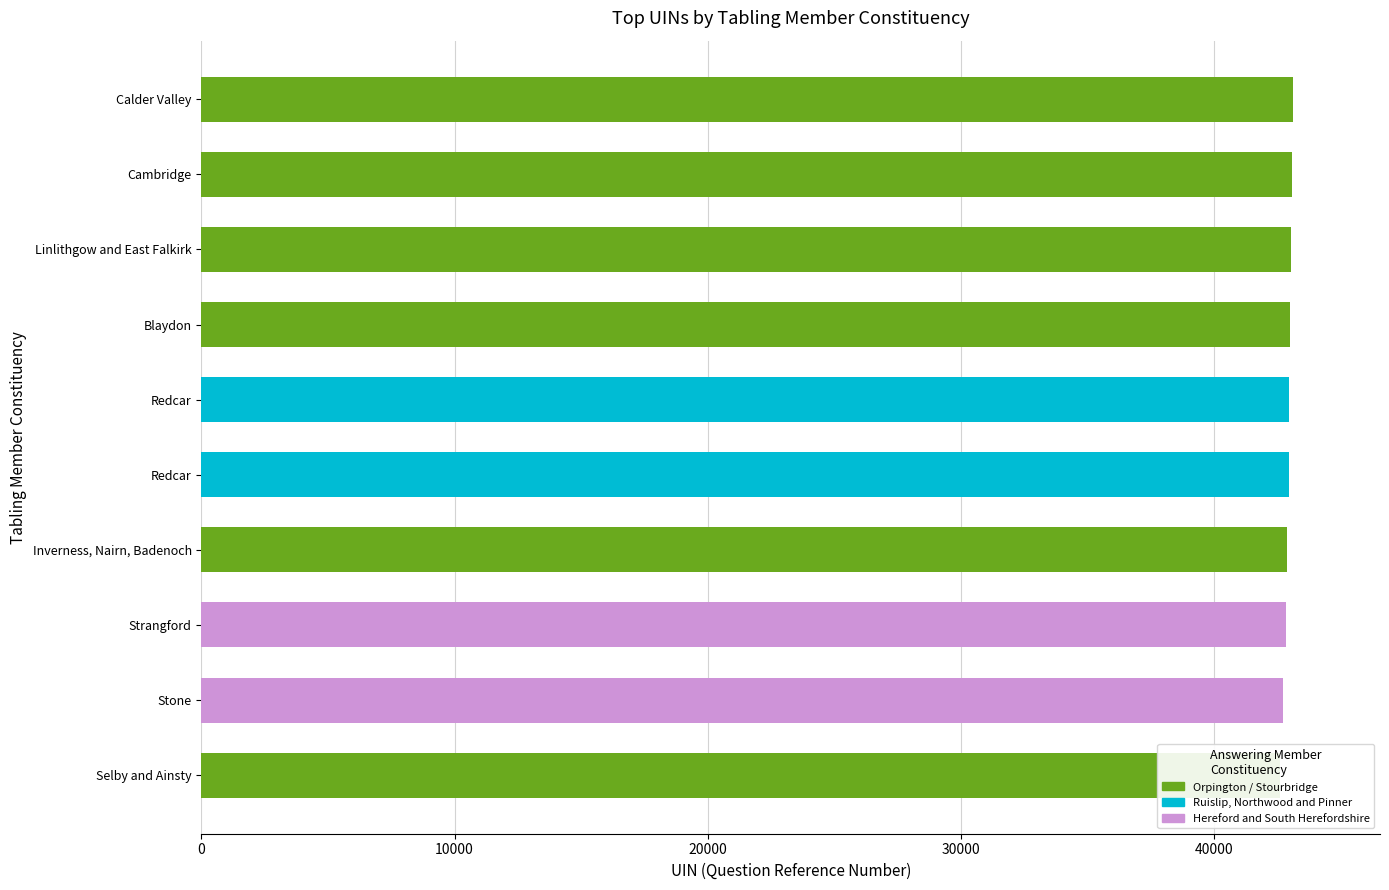

Reading left to right, what are all the values shown in this chart?

43083	43114	42967	42968	42998	43058	42898	42834	42624	42748